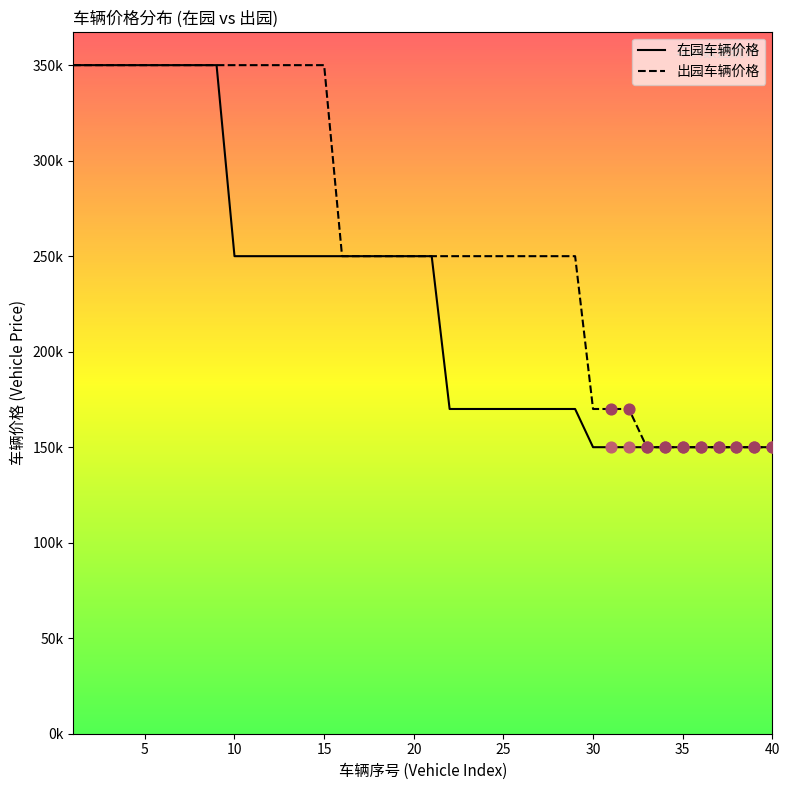

What are all the series names shown in the legend?

在园车辆价格, 出园车辆价格